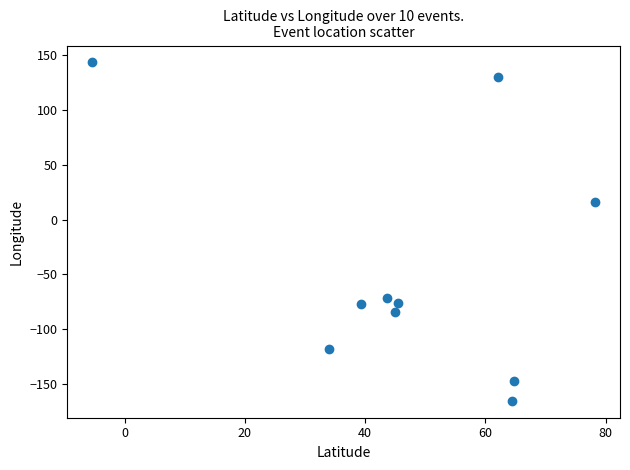

What is the range of X values (max minus min)?

83.6